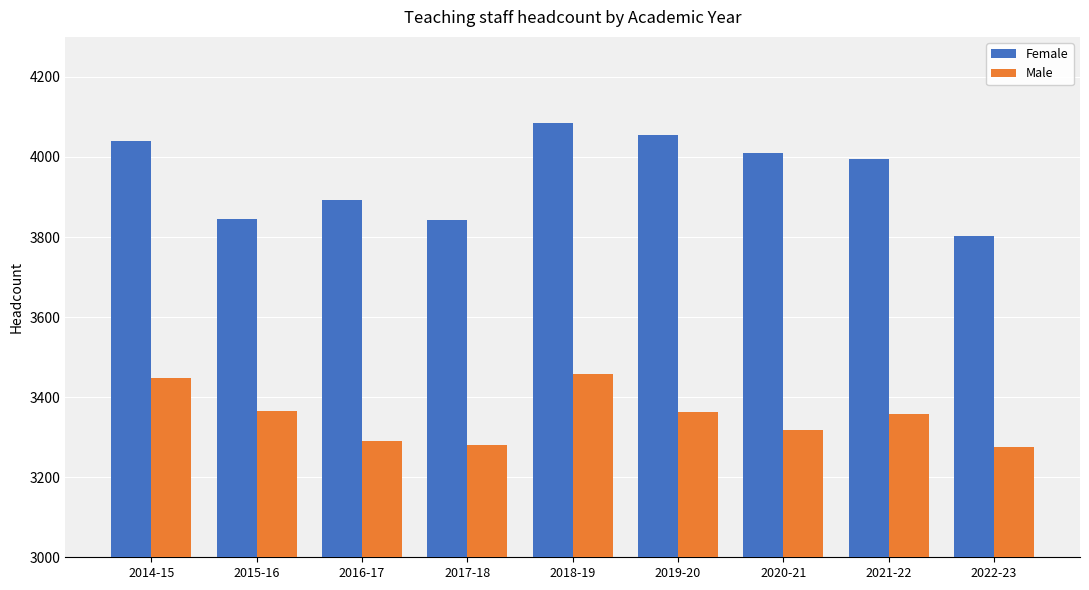

Rank the series by their average value, from lowest to highest.

Male, Female